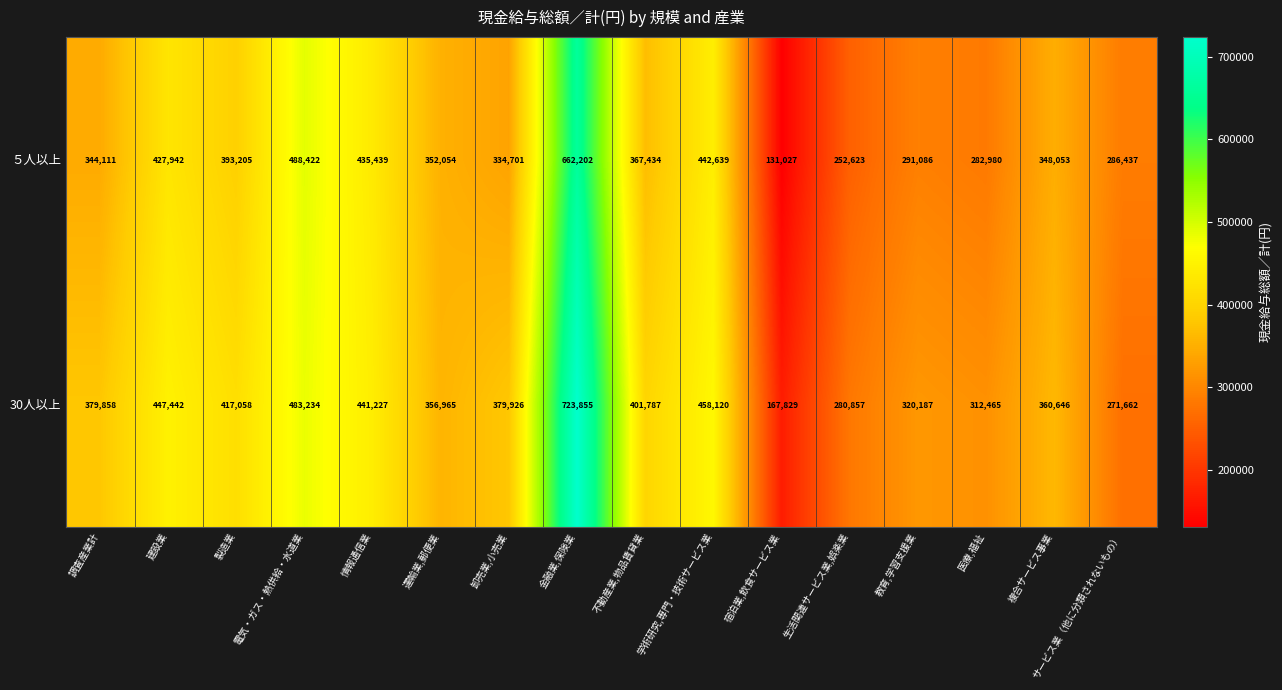

What is the average value of the 30人以上 series?

387695